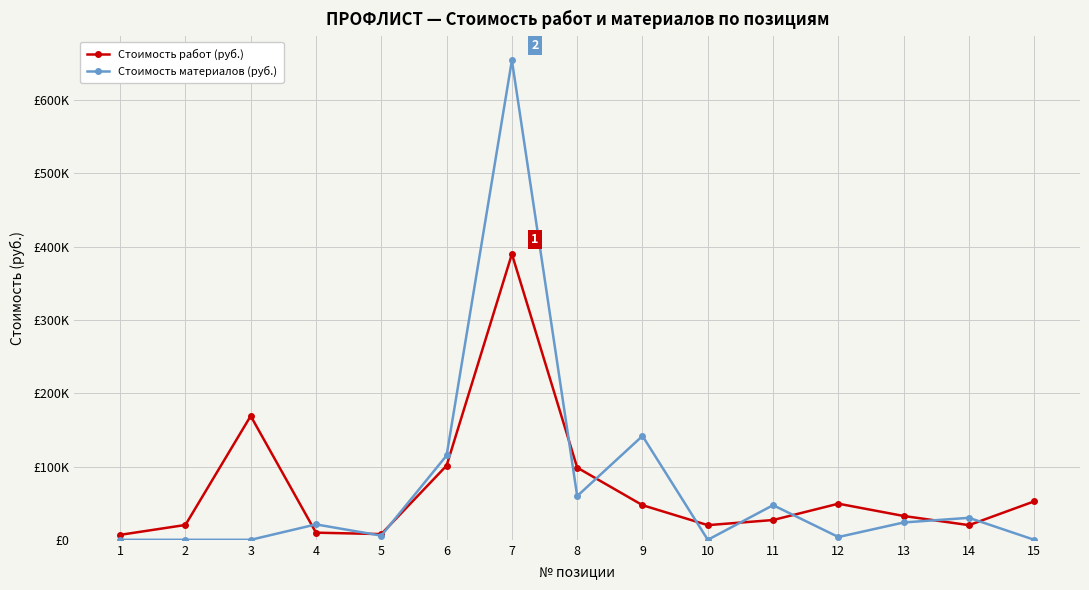

List the series in order of their peak value, lowest first.

Стоимость работ (руб.), Стоимость материалов (руб.)